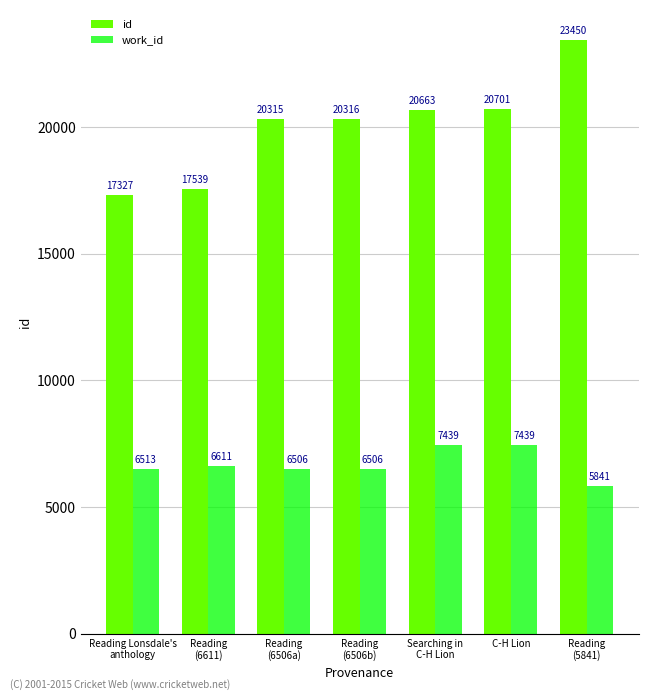

Count the number of data series in this chart.

2